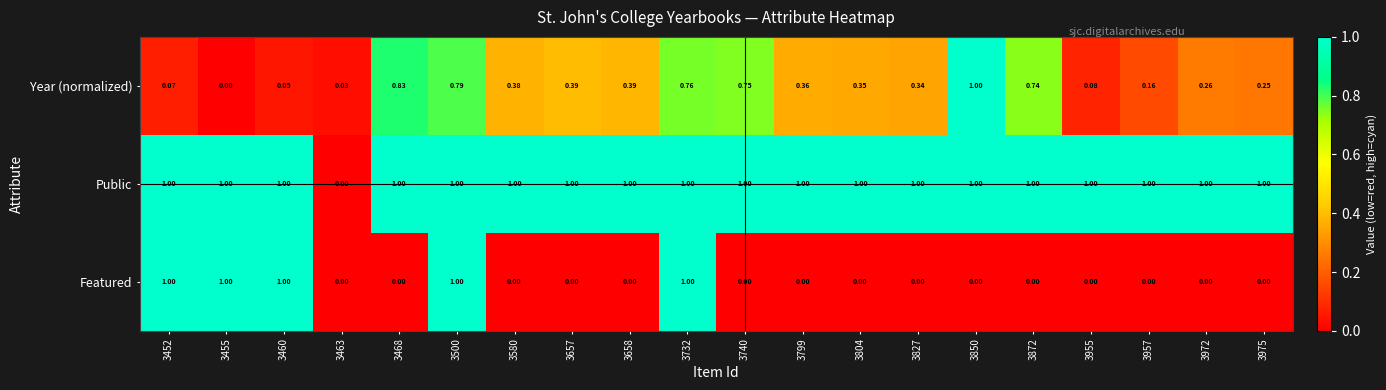

Which series has the largest total across all categories?

Public